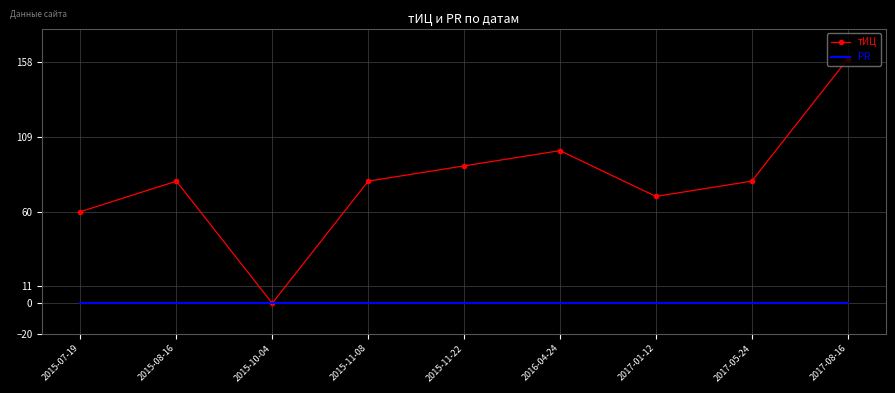

Which series has the largest total across all categories?

тИЦ